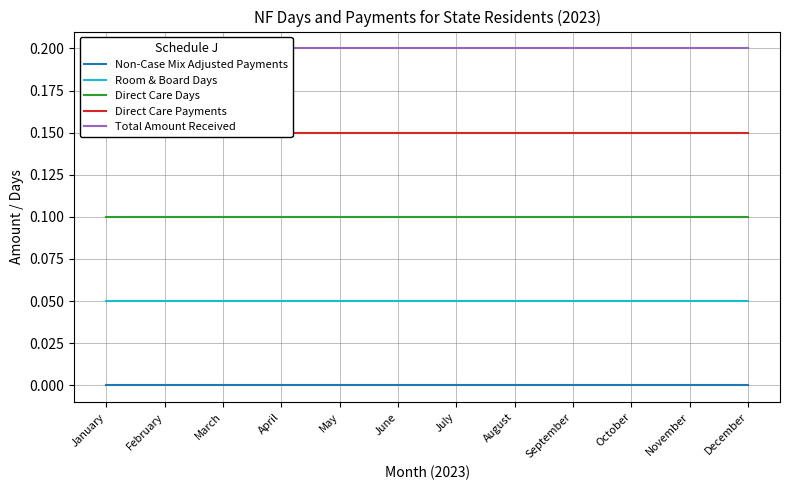

True or false: Room & Board Days and Total Amount Received intersect in this chart.

False